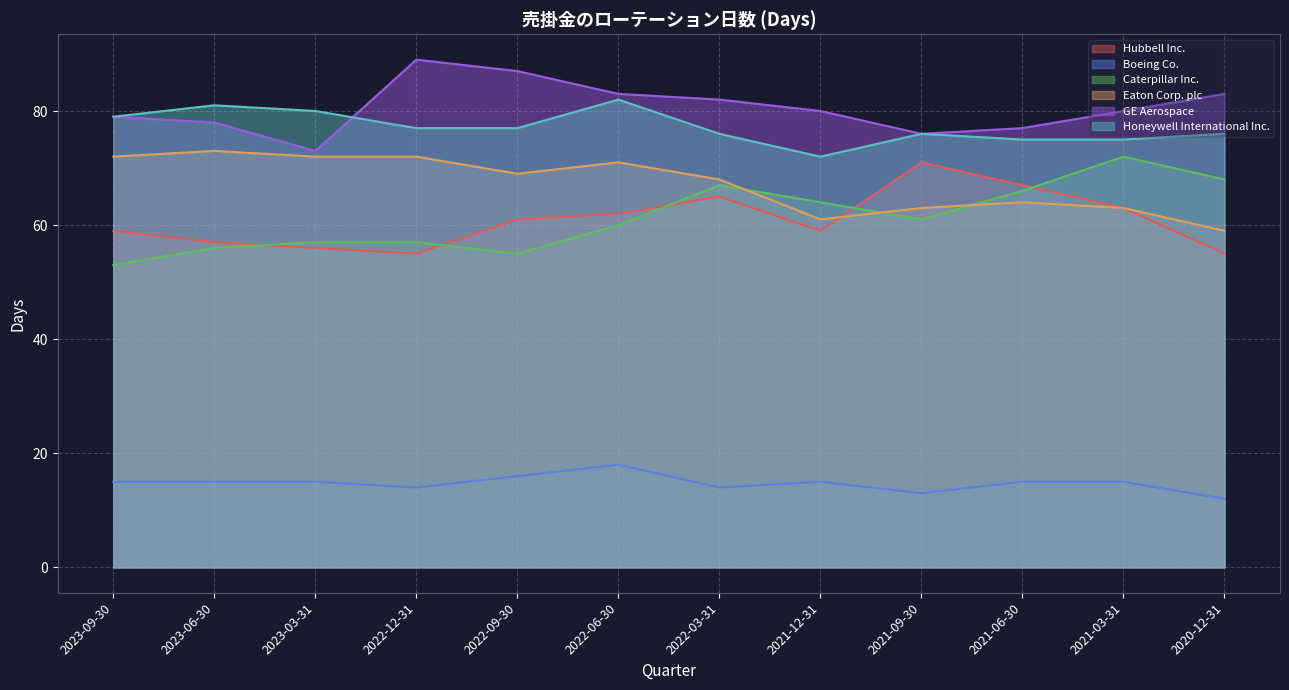

How many distinct data groups are displayed?

6